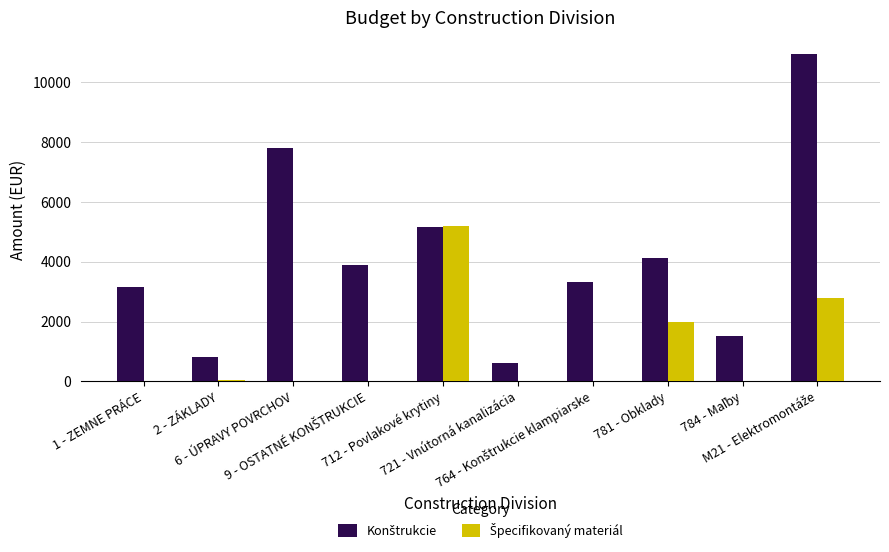

What is the maximum value shown in the chart?

10945.1